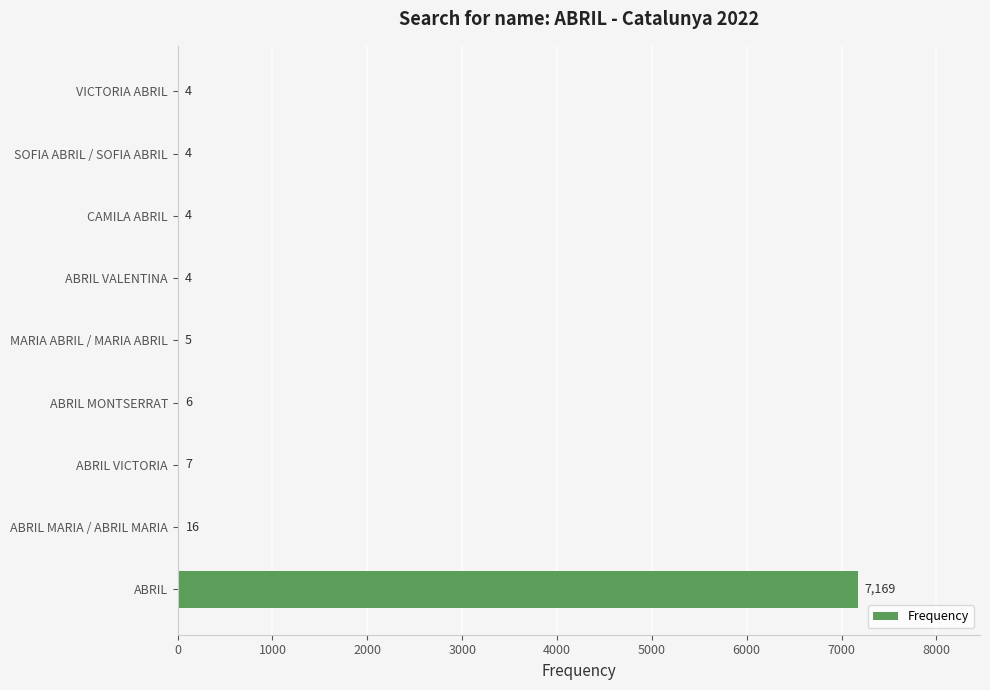

Reading top to bottom, transcribe all the data shown in this chart.

VICTORIA ABRIL=4	SOFIA ABRIL / SOFIA ABRIL=4	CAMILA ABRIL=4	ABRIL VALENTINA=4	MARIA ABRIL / MARIA ABRIL=5	ABRIL MONTSERRAT=6	ABRIL VICTORIA=7	ABRIL MARIA / ABRIL MARIA=16	ABRIL=7169